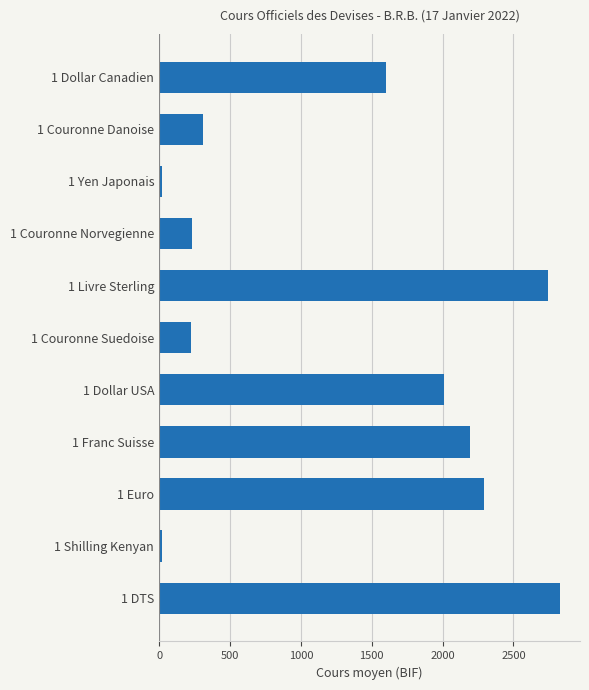

Does the chart contain any negative values?

No